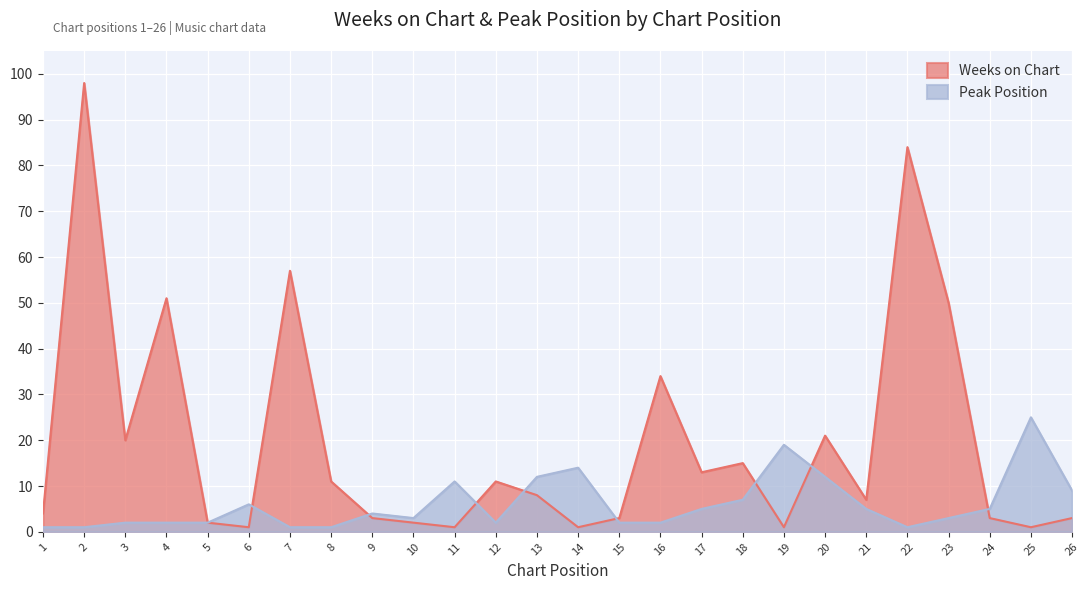

What is the sum of all Peak Position values?

157